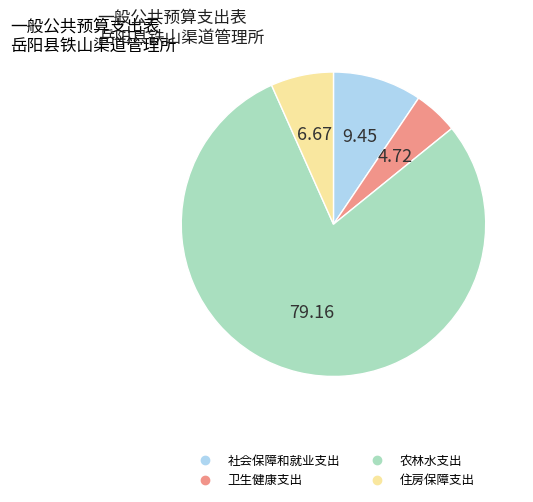

What is the majority slice?

农林水支出